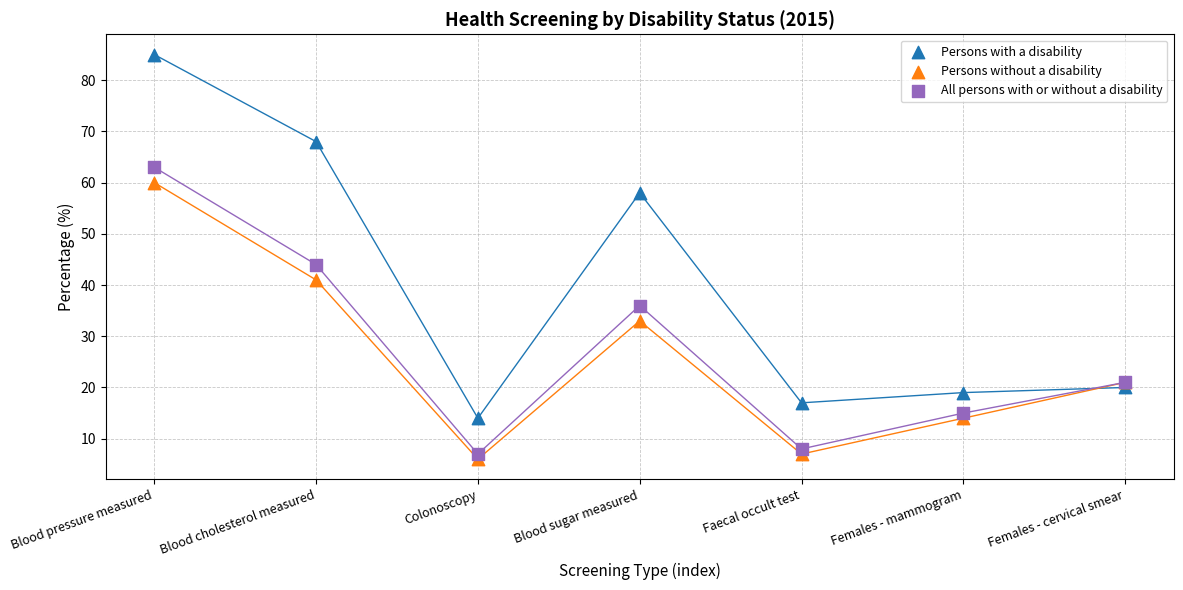

Across all series, what Y value is closest to 45?

44